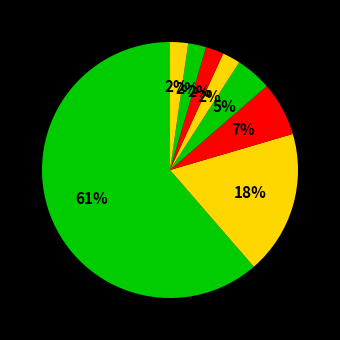

To the nearest percent, what is the combined percentage of تغذیه، علوم و صنایع غذایی and عمران?

9%